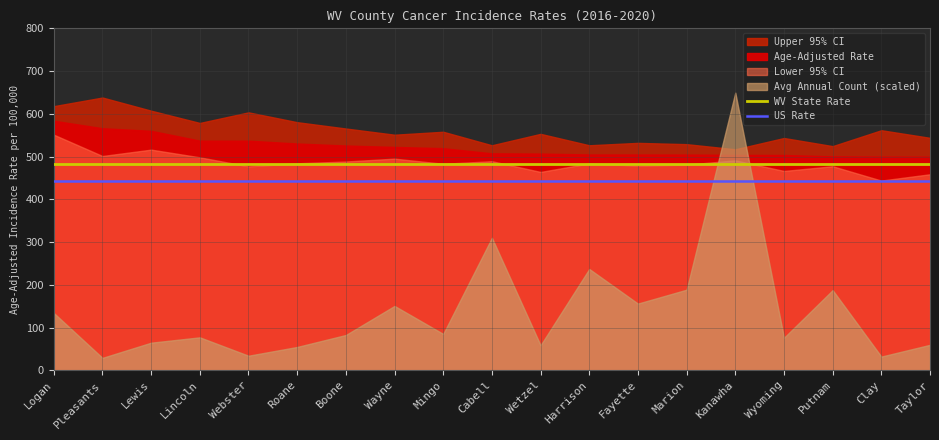

True or false: WV State Rate and US Rate cross at least once.

False